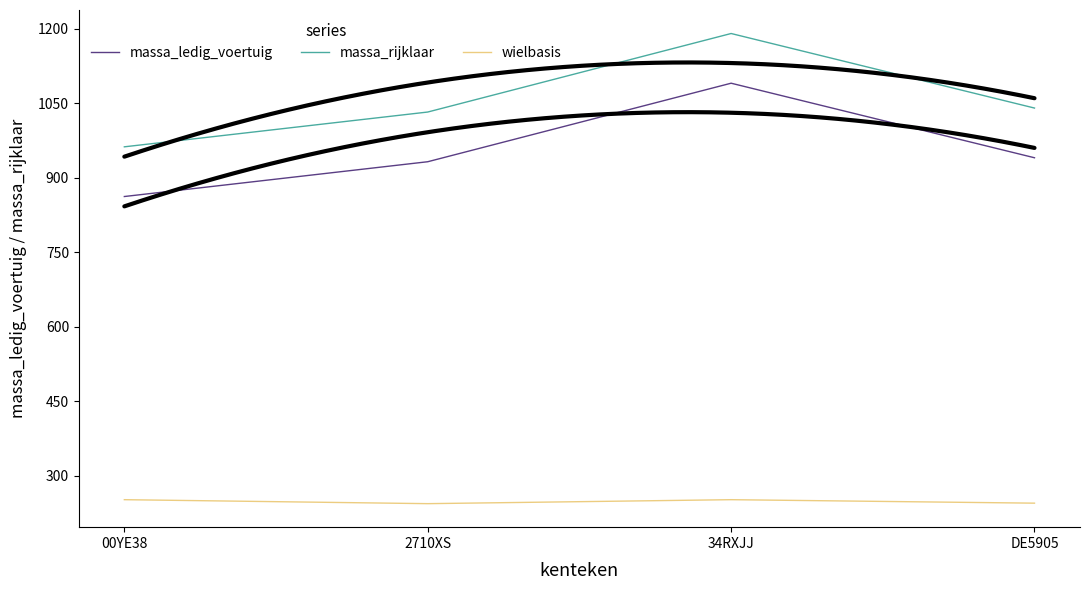

Rank the series by their maximum value, from highest to lowest.

massa_rijklaar, massa_ledig_voertuig, wielbasis